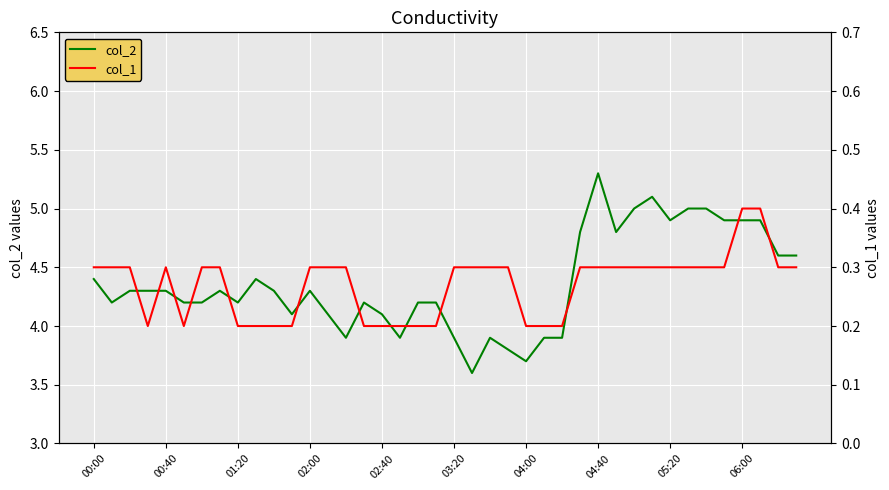

The col_2 series shows 4.3 at 00:40. True or false?

True